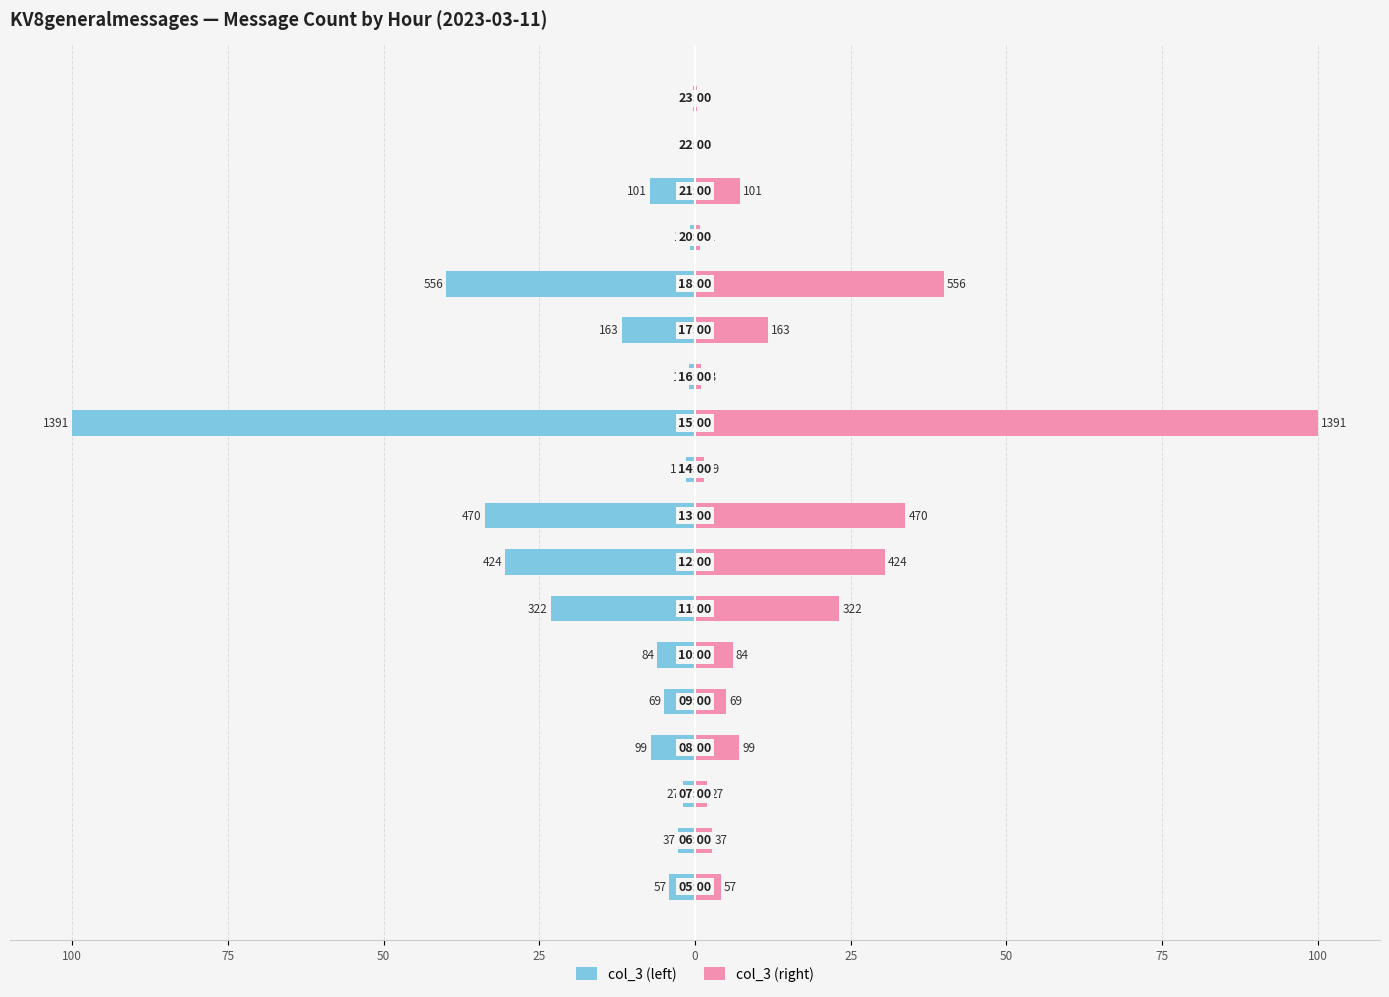

At which label is col_3 (left) closest to -50?

13